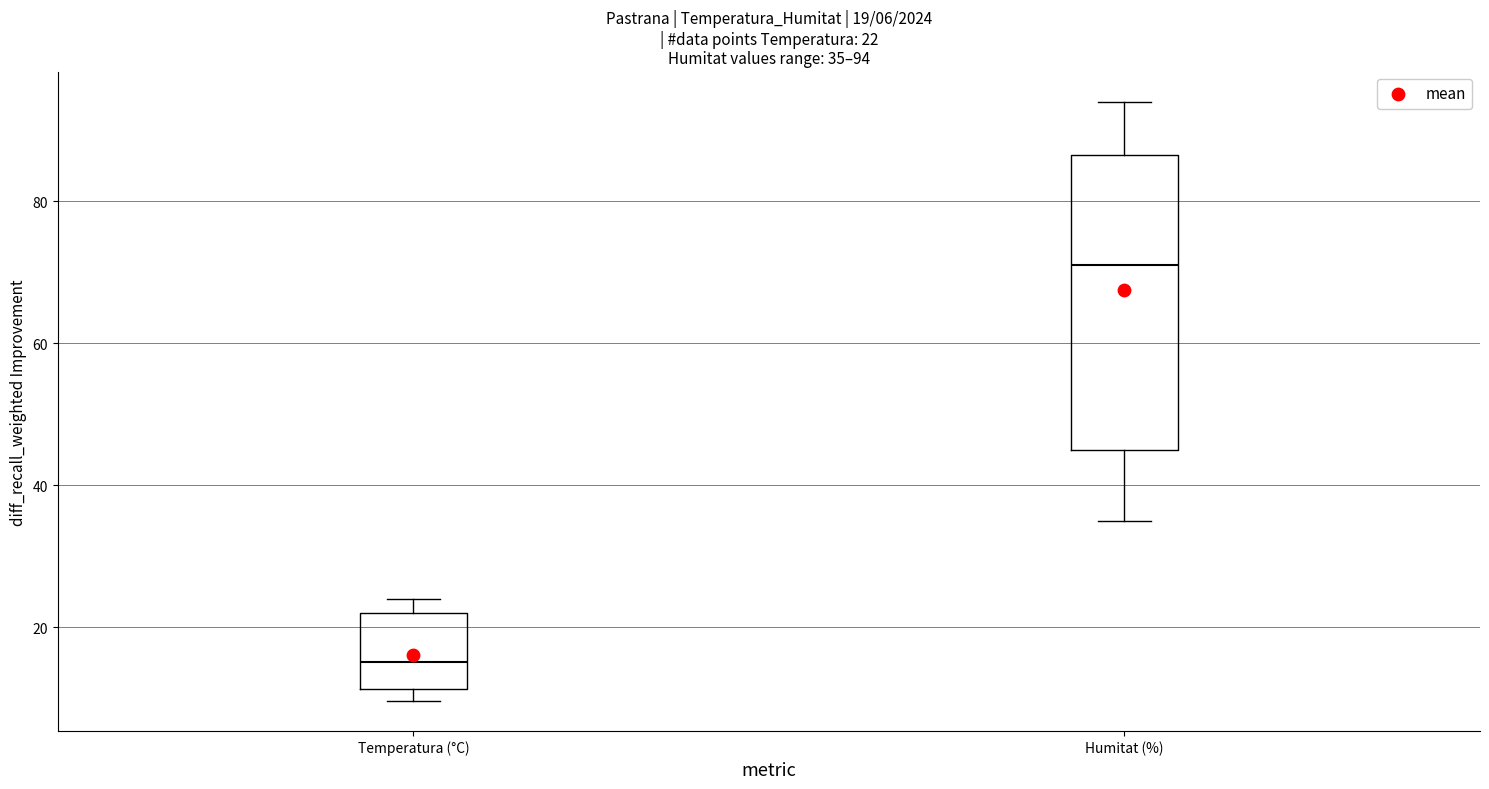

Which box is the tallest, from its lower edge to its upper edge?

Humitat (%)